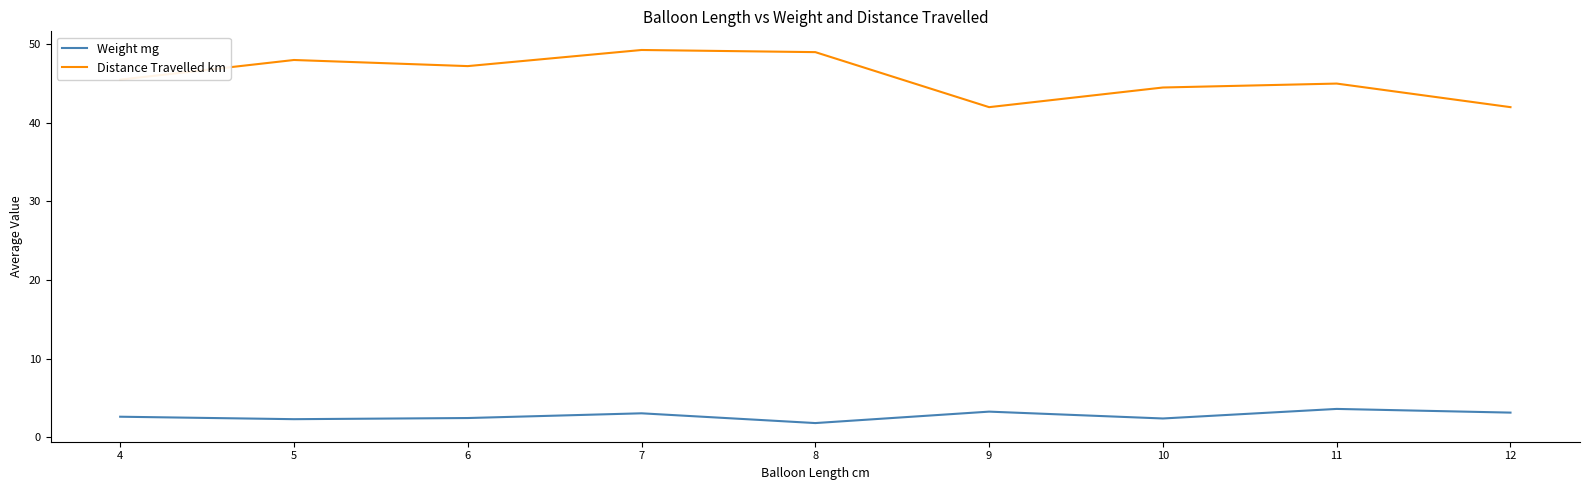

What is the sum of the Weight mg values at 6 and 4?

5.1